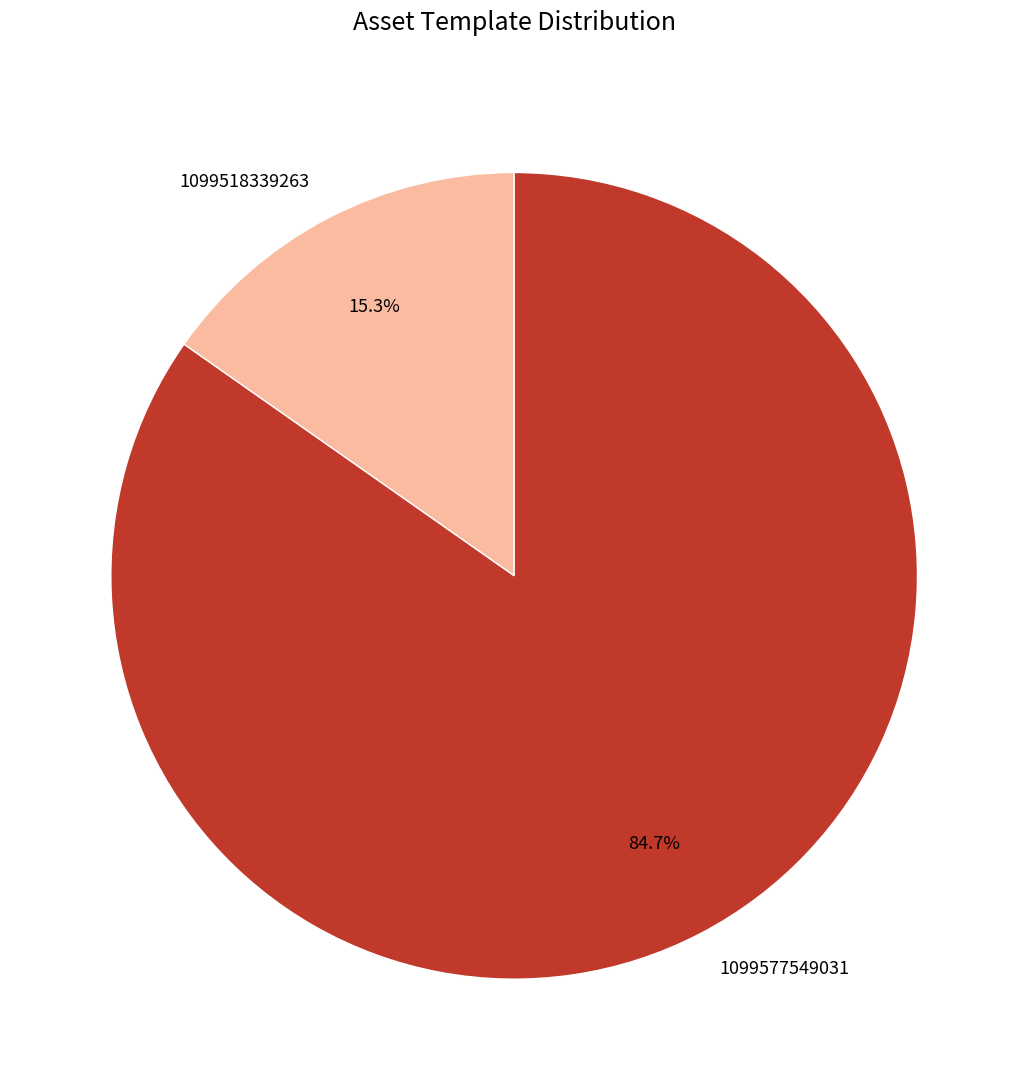

Is there a majority slice in this chart?

Yes